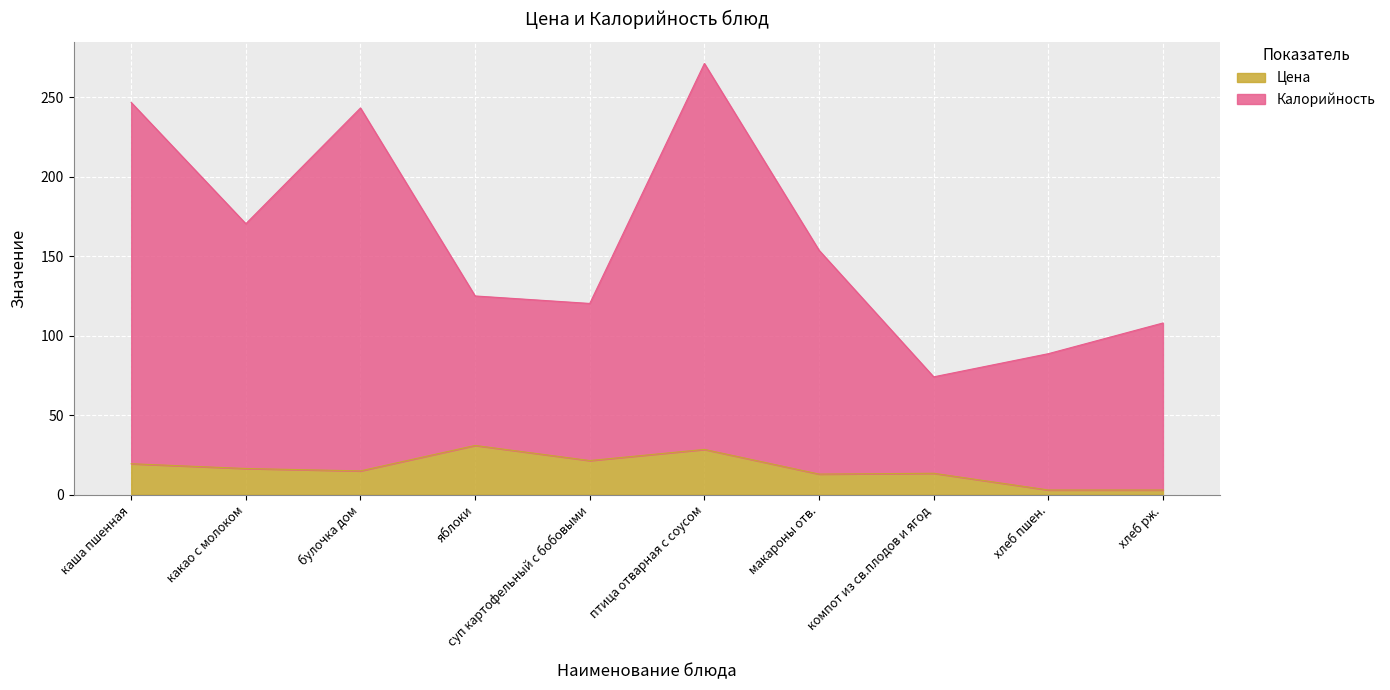

At how many categories does at least one series exceed 84?

9